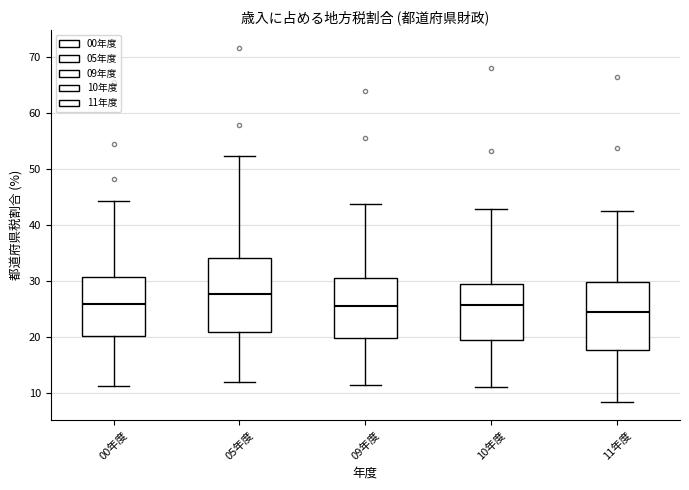

Reading left to right, transcribe this box plot: for each box, give where its median line is, the range the box spans, and where its two whiskers end, as read against the y-axis. The values are not printed on the chart, so give them approximately, as read against the axis.

00年度: median 26, box 20 to 31, whiskers 11 to 44
05年度: median 28, box 21 to 34, whiskers 12 to 52
09年度: median 26, box 20 to 30, whiskers 11 to 44
10年度: median 26, box 19 to 30, whiskers 11 to 43
11年度: median 24, box 18 to 30, whiskers 8 to 42